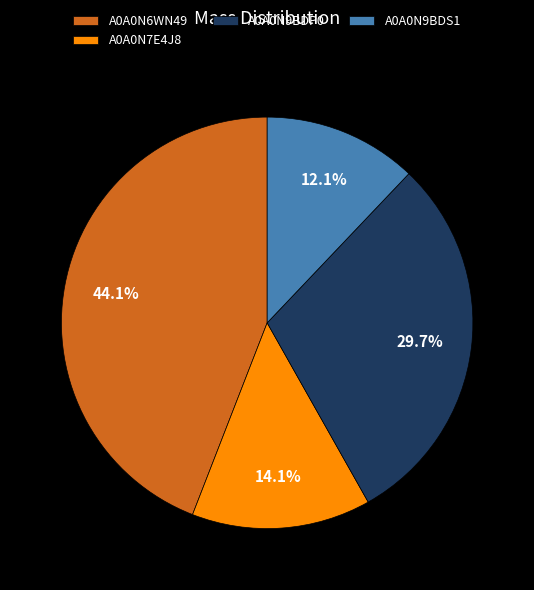

Which category has the smallest portion of the pie?

A0A0N9BDS1